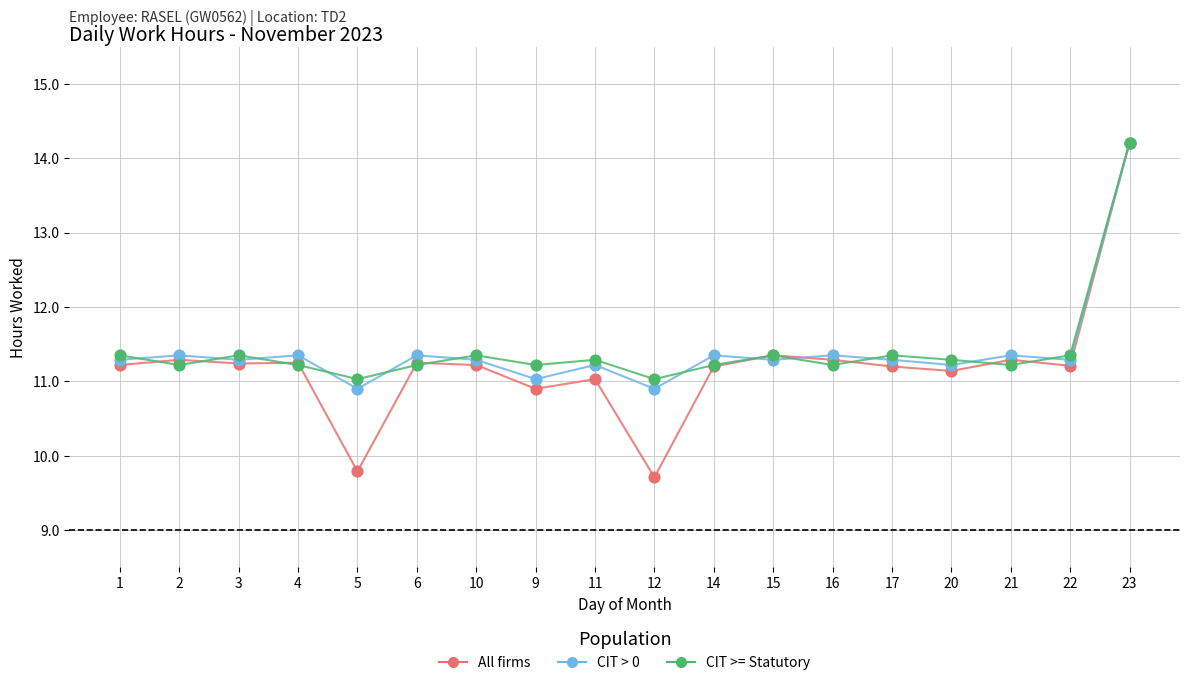

Which series has the largest range (max minus min)?

All firms